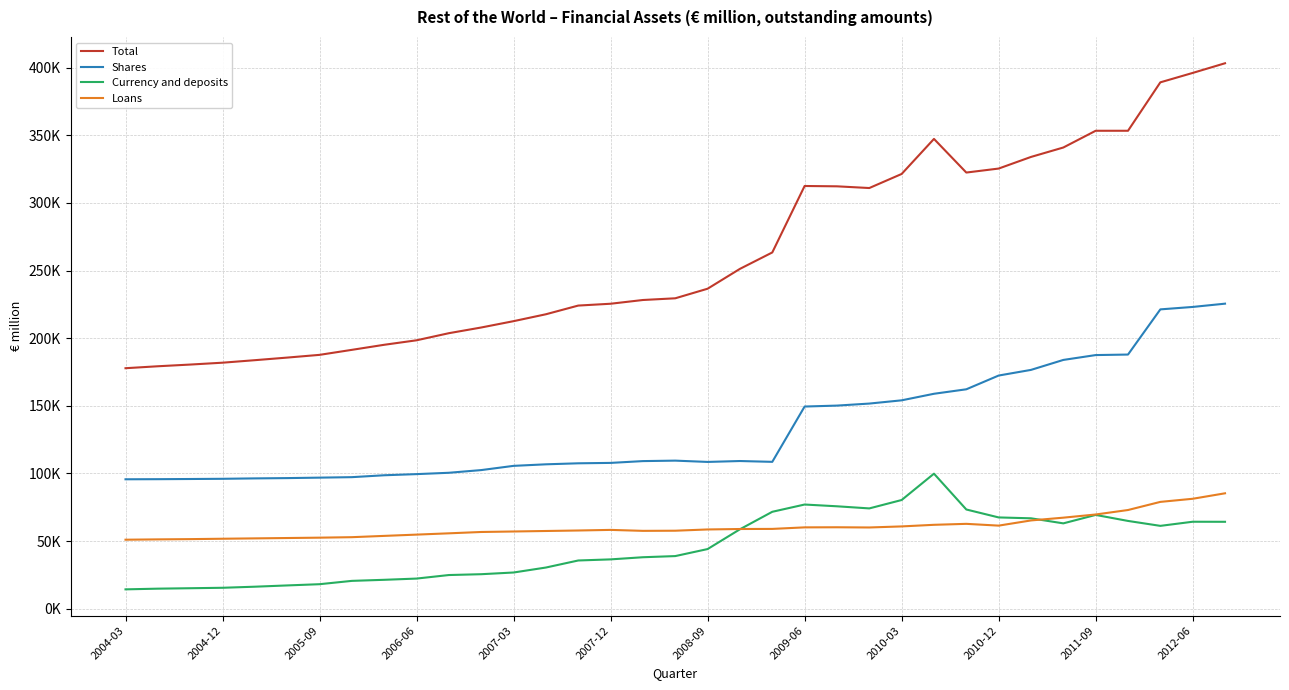

What are all the series names shown in the legend?

Total, Shares, Currency and deposits, Loans